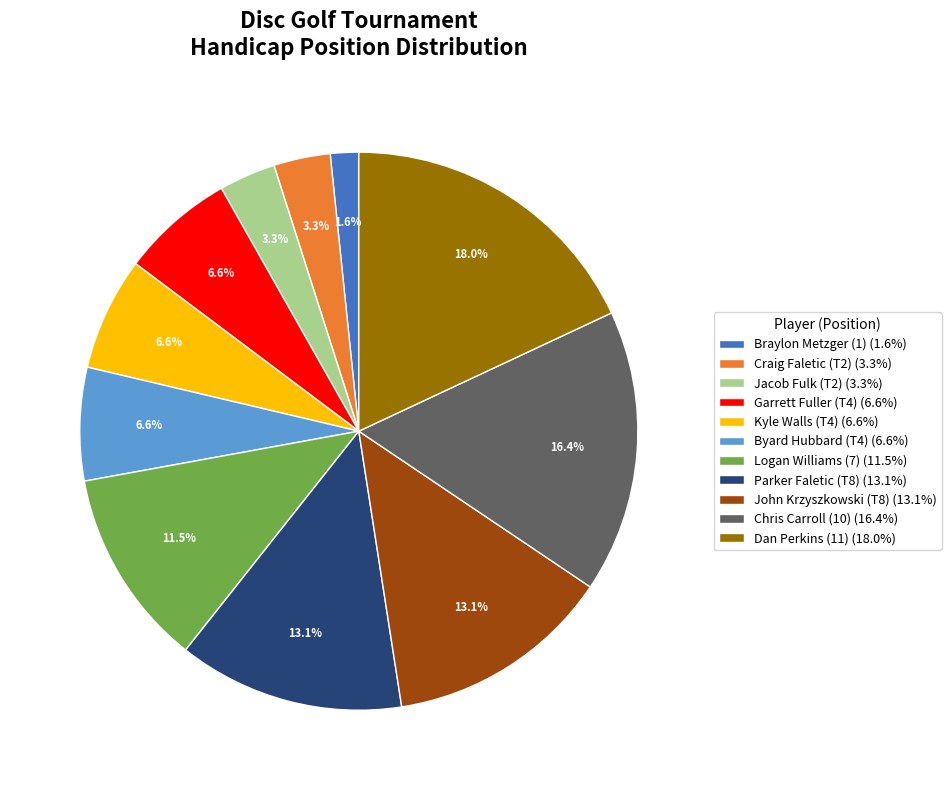

Does Byard Hubbard (T4) represent more than half of the total?

No